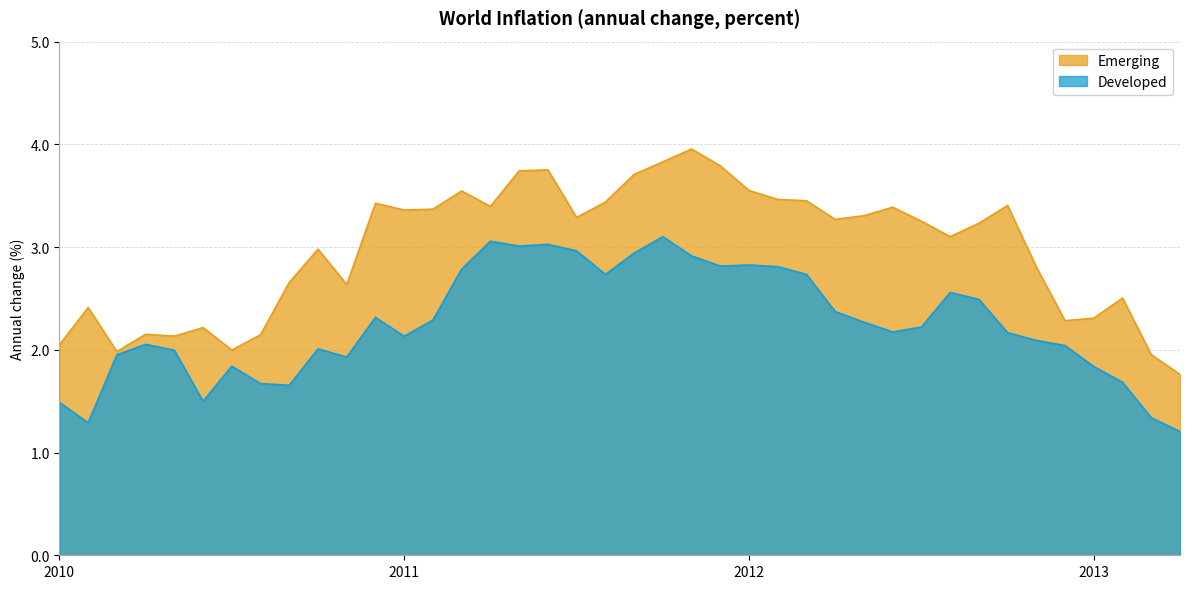

How many interior local valleys does the Emerging series have?

10